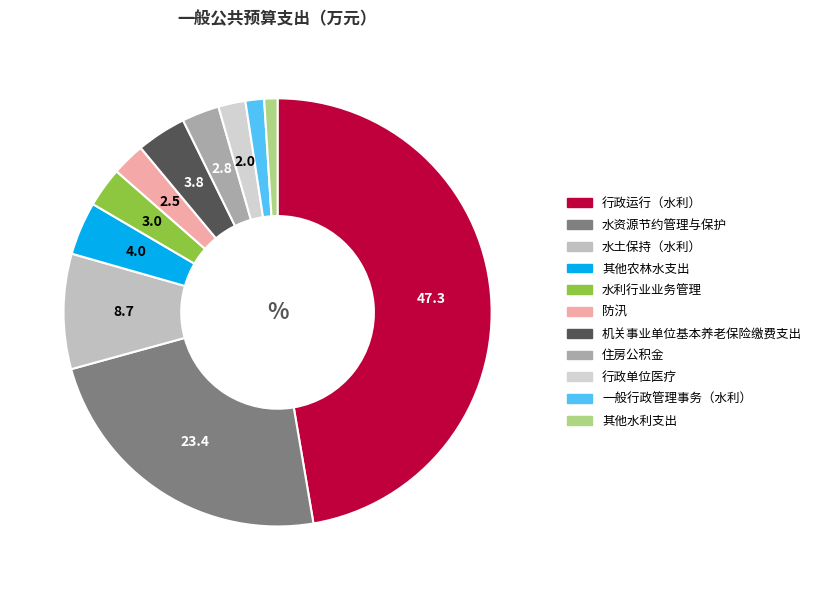

Rank the categories by value from lowest to highest.

其他水利支出, 一般行政管理事务（水利）, 行政单位医疗, 防汛, 住房公积金, 水利行业业务管理, 机关事业单位基本养老保险缴费支出, 其他农林水支出, 水土保持（水利）, 水资源节约管理与保护, 行政运行（水利）